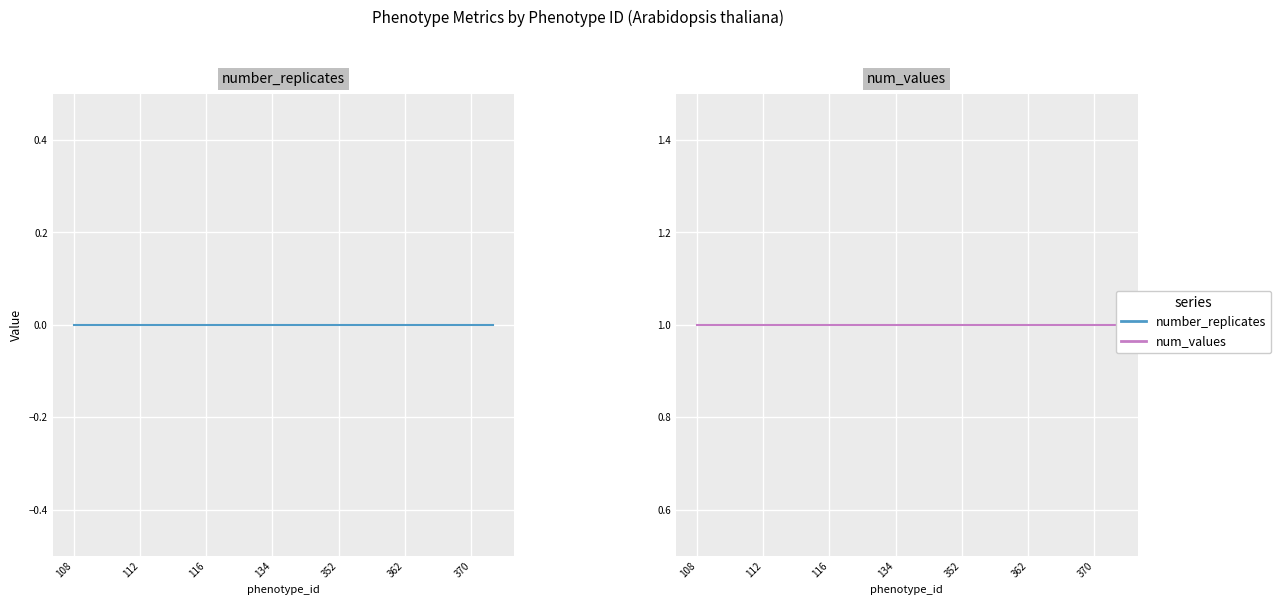

True or false: number_replicates and num_values cross at least once.

False